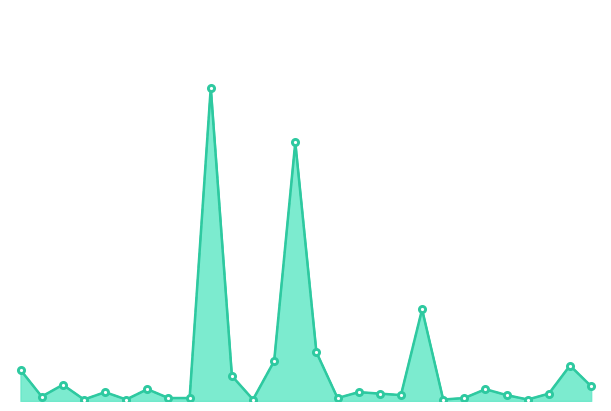

True or false: Claims Processed and Claims Received cross at least once.

False